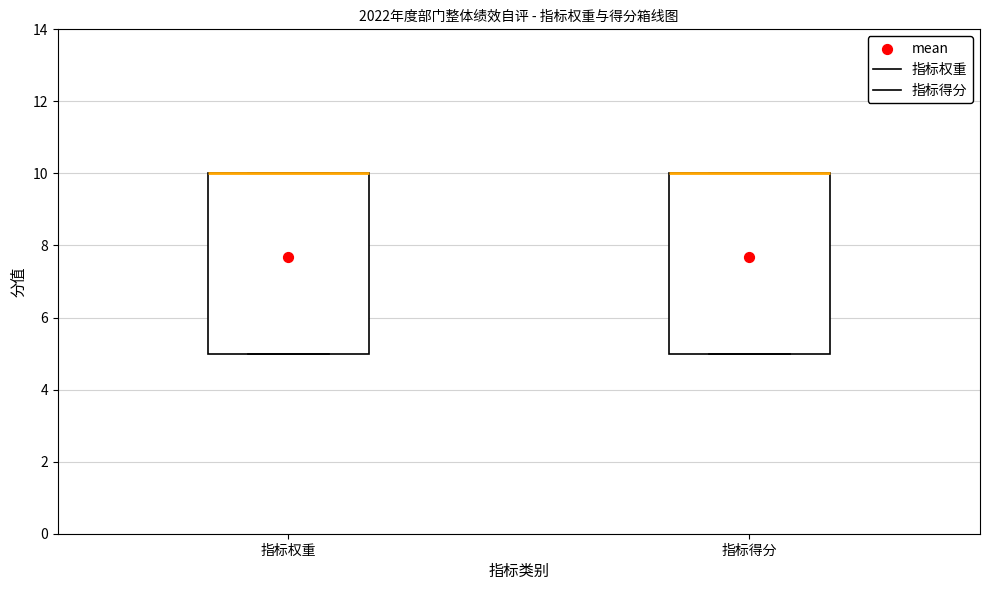

Reading left to right, transcribe this box plot: for each box, give where its median line is, the range the box spans, and where its two whiskers end, as read against the y-axis. The values are not printed on the chart, so give them approximately, as read against the axis.

指标权重: median 10 (drawn on the box's upper edge), box 5 to 10, whiskers 5 to 10
指标得分: median 10 (drawn on the box's upper edge), box 5 to 10, whiskers 5 to 10